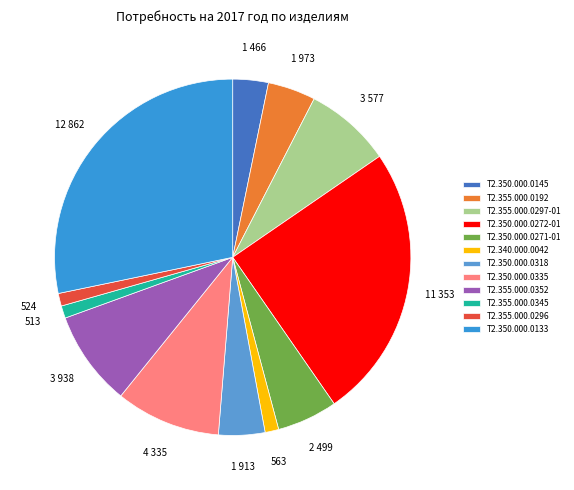

To the nearest percent, what portion does Т2.355.000.0352 represent?

9%